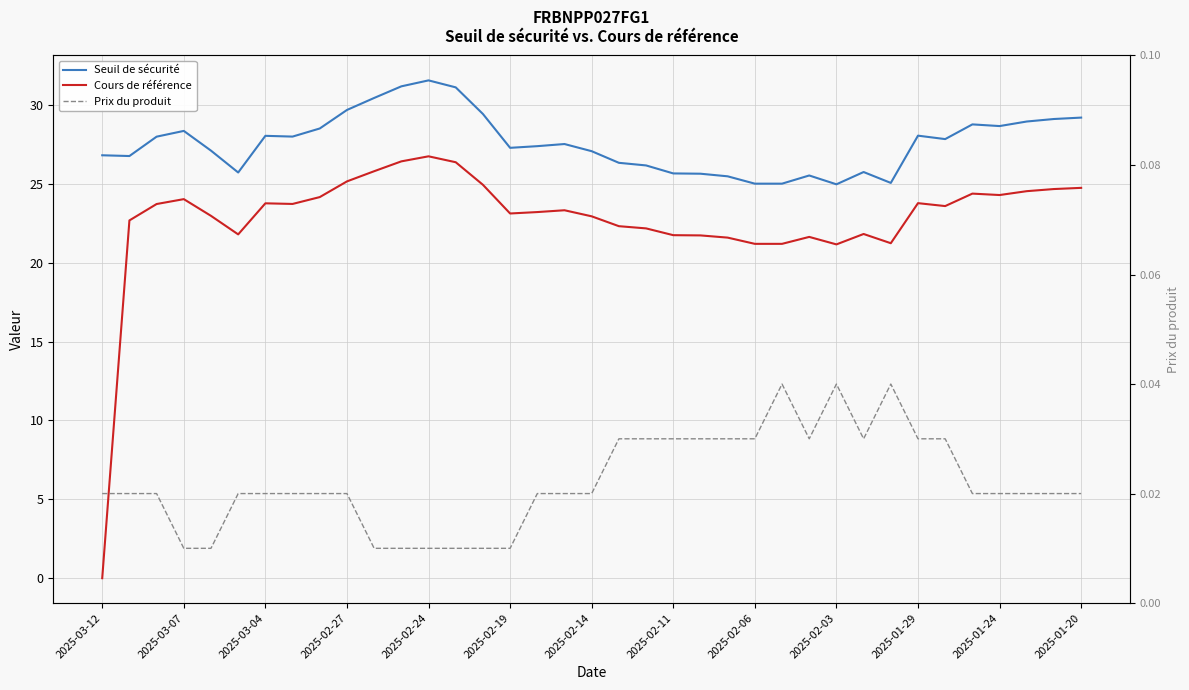

Reading left to right, transcribe all the data shown in this chart.

Seuil de sécurité: 26.8	26.8	28.0	28.4	27.1	25.7	28.0	28.0	28.5	29.7	30.4	31.2	31.6	31.1	29.4	27.3	27.4	27.5	27.1	26.3	26.2	25.7	25.6	25.5	25.0	25.0	25.5	25.0	25.8	25.1	28.1	27.8	28.8	28.7	29.0	29.1	29.2
Cours de référence: 0.0	22.7	23.7	24.0	23.0	21.8	23.8	23.7	24.2	25.2	25.8	26.4	26.8	26.4	24.9	23.1	23.2	23.3	22.9	22.3	22.2	21.8	21.7	21.6	21.2	21.2	21.6	21.2	21.8	21.2	23.8	23.6	24.4	24.3	24.5	24.7	24.8
Prix du produit: 0.0	0.0	0.0	0.0	0.0	0.0	0.0	0.0	0.0	0.0	0.0	0.0	0.0	0.0	0.0	0.0	0.0	0.0	0.0	0.0	0.0	0.0	0.0	0.0	0.0	0.0	0.0	0.0	0.0	0.0	0.0	0.0	0.0	0.0	0.0	0.0	0.0